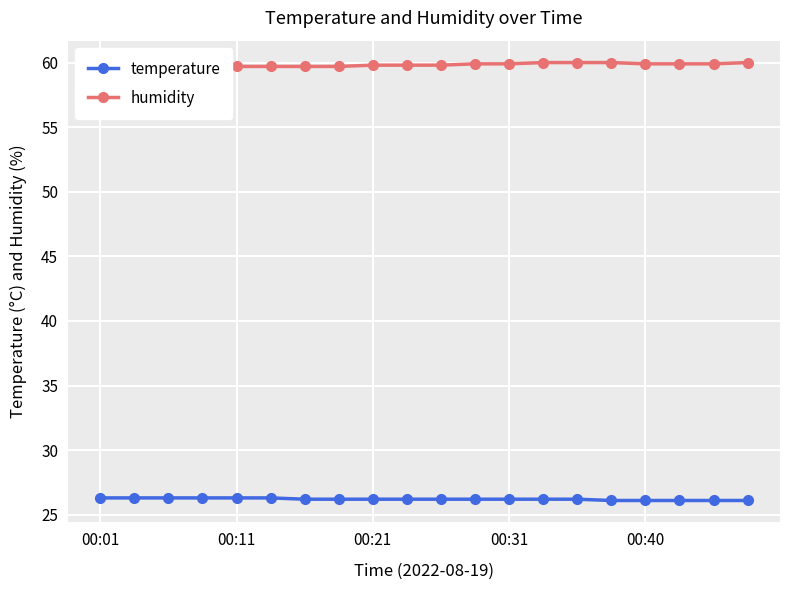

What is the value of the humidity point at the 20th from the left?

60.0